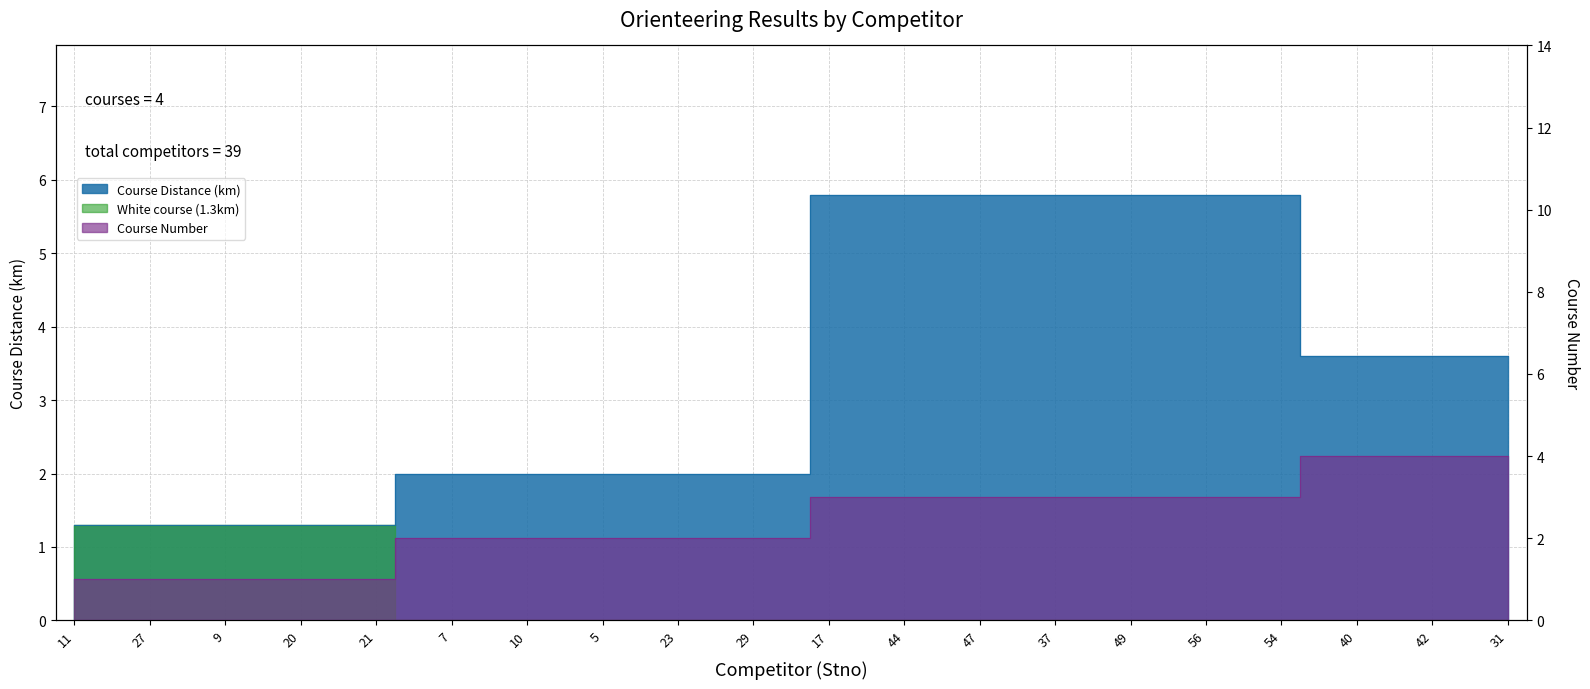

What is the label of the 13th point from the right?

37